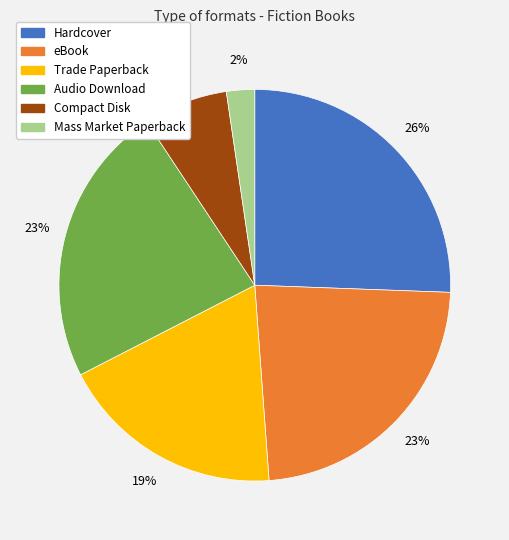

Does Audio Download represent more than half of the total?

No